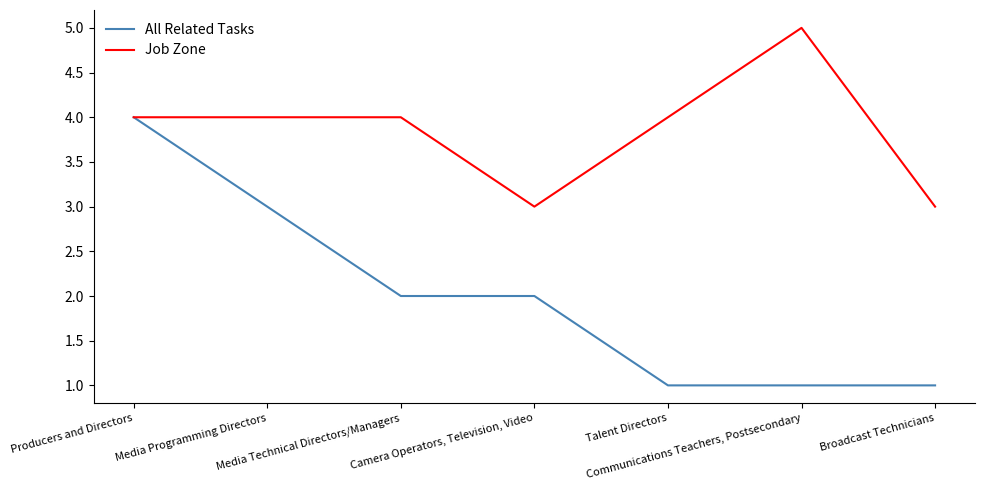

List the series in order of their peak value, lowest first.

All Related Tasks, Job Zone